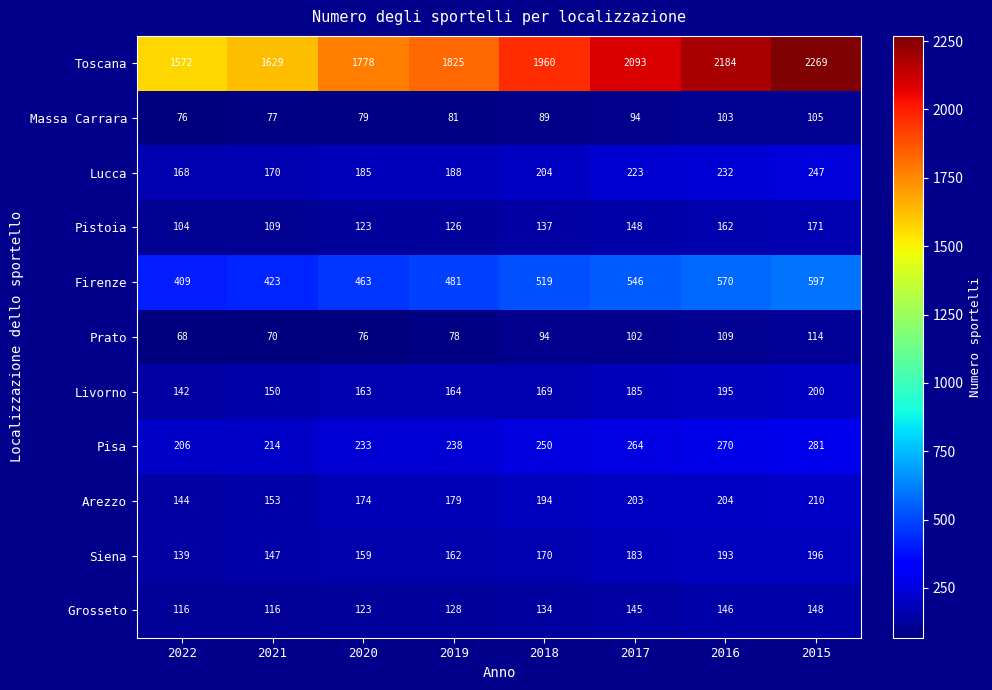

Where is Toscana nearest to the value 1920?

2018